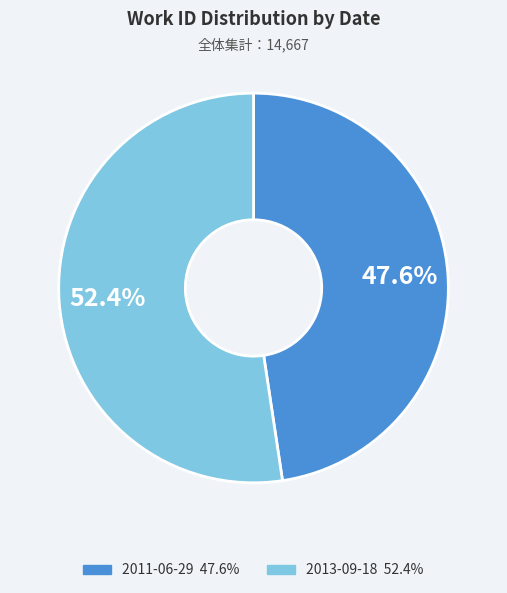

Is it true that 2011-06-29 is 57% of the pie?

False